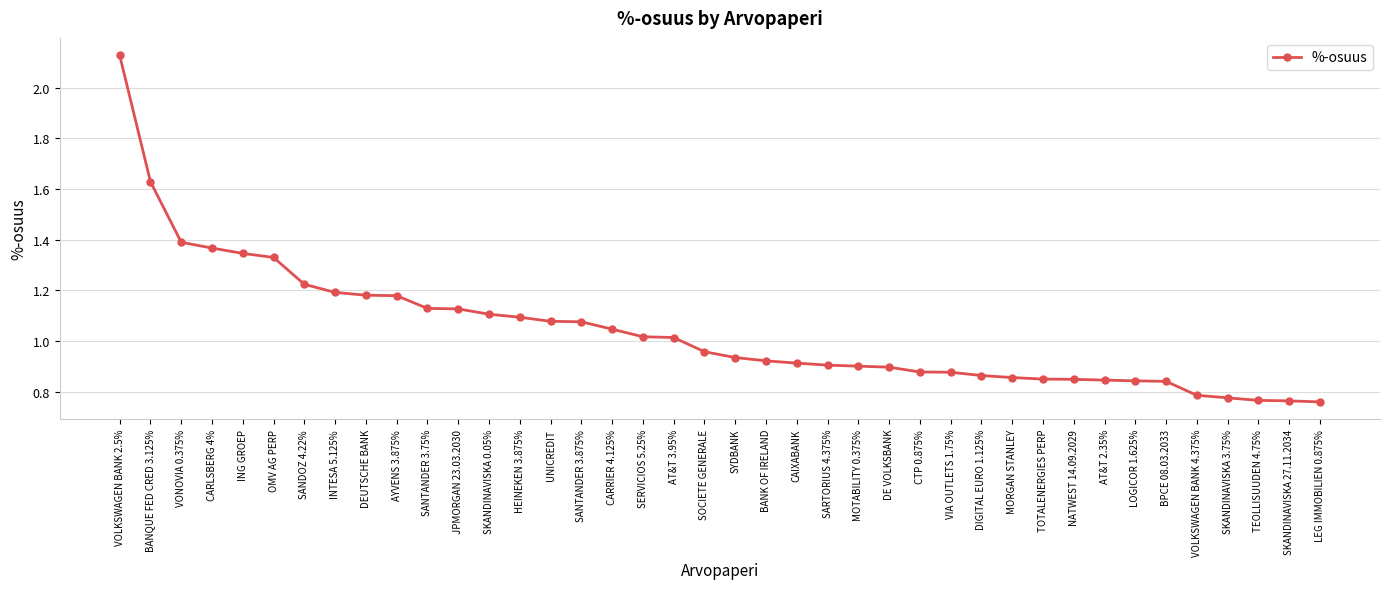

What is the change in value from OMV AG PERP to AT&T 2.35%?

-0.5